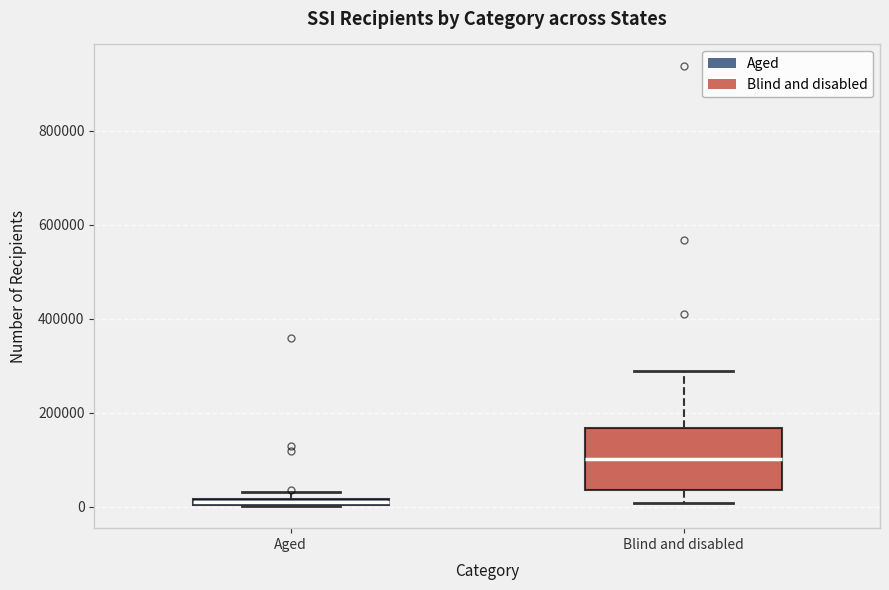

Where is the upper edge of the box for Aged on the y-axis? The values are not printed on the chart, so give them approximately, as read against the axis.

20000